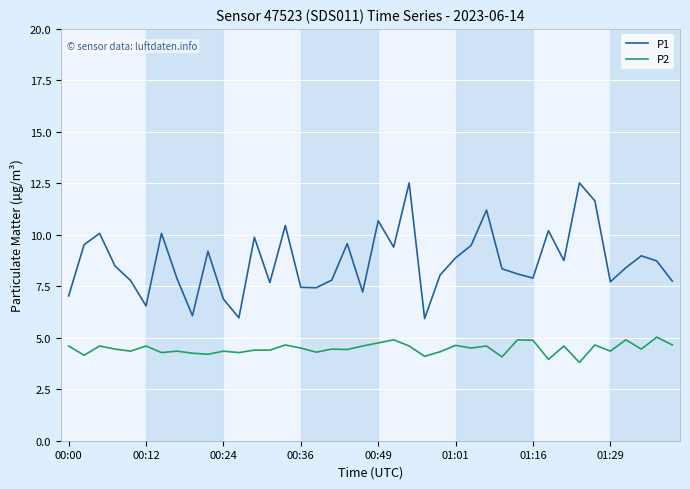

Which series has the largest total across all categories?

P1